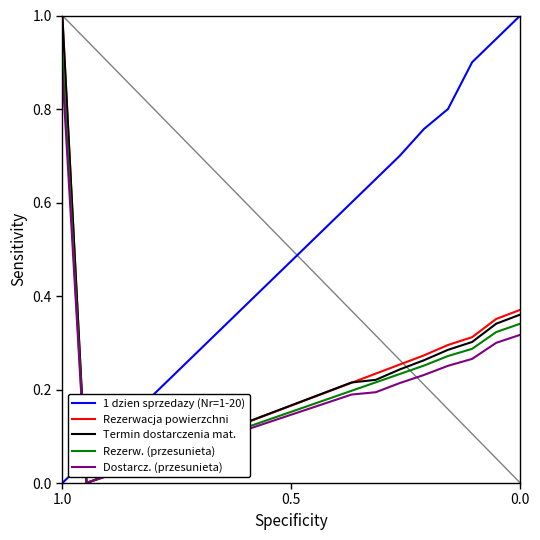

What are all the series names shown in the legend?

1 dzien sprzedazy (Nr=1-20), Rezerwacja powierzchni, Termin dostarczenia mat., Rezerw. (przesunieta), Dostarcz. (przesunieta)